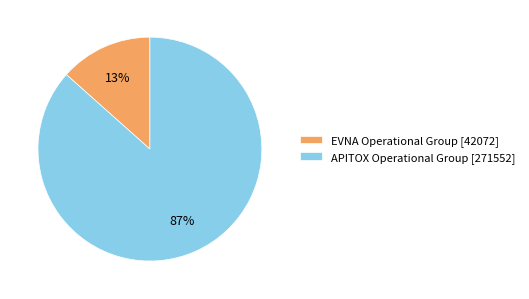

Between APITOX Operational Group [271552] and EVNA Operational Group [42072], which is larger?

APITOX Operational Group [271552]